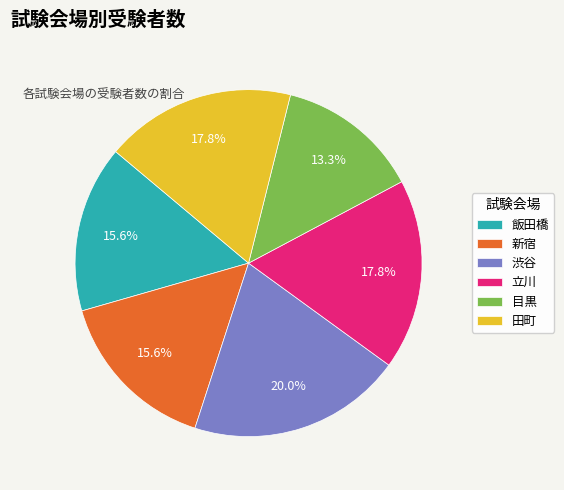

To the nearest percent, what percentage of the pie is 渋谷?

20%